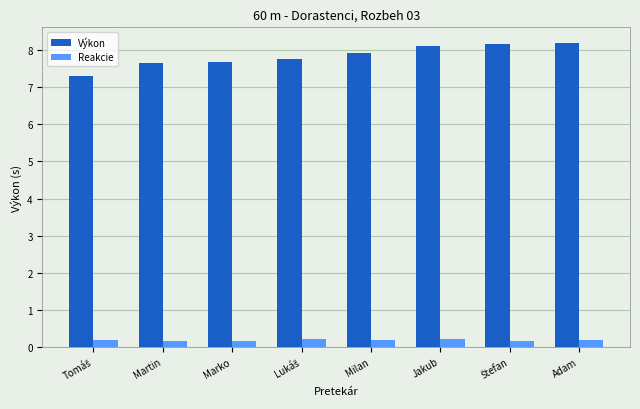

Rank the series at Adam from lowest to highest value.

Reakcie, Výkon